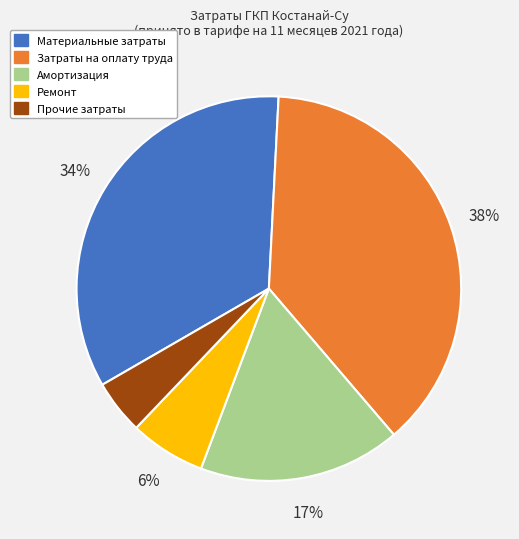

To the nearest percent, what is the difference between the largest and smallest slice percentages?

33%